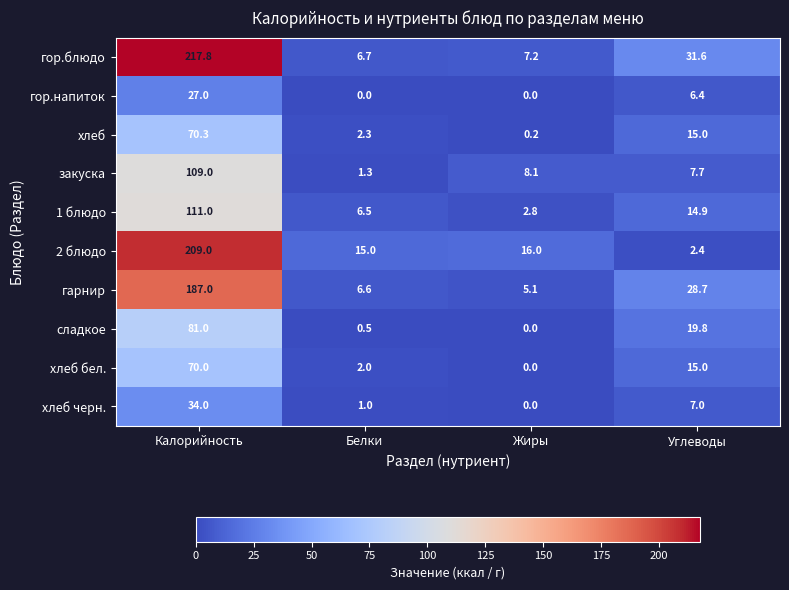

Count the number of data series in this chart.

10